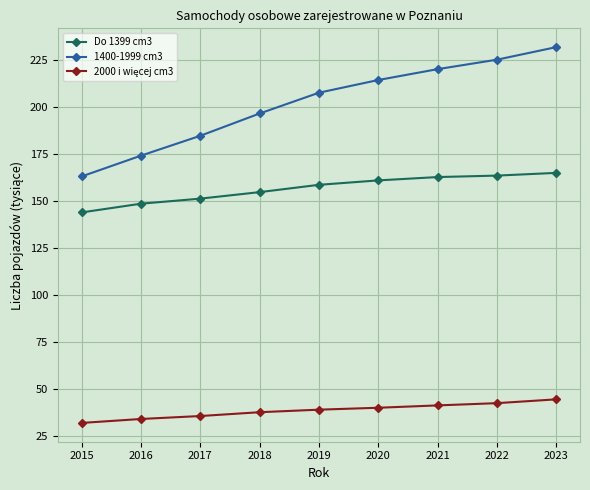

True or false: 1400-1999 cm3 has more than 0 points higher than both neighbors.

False